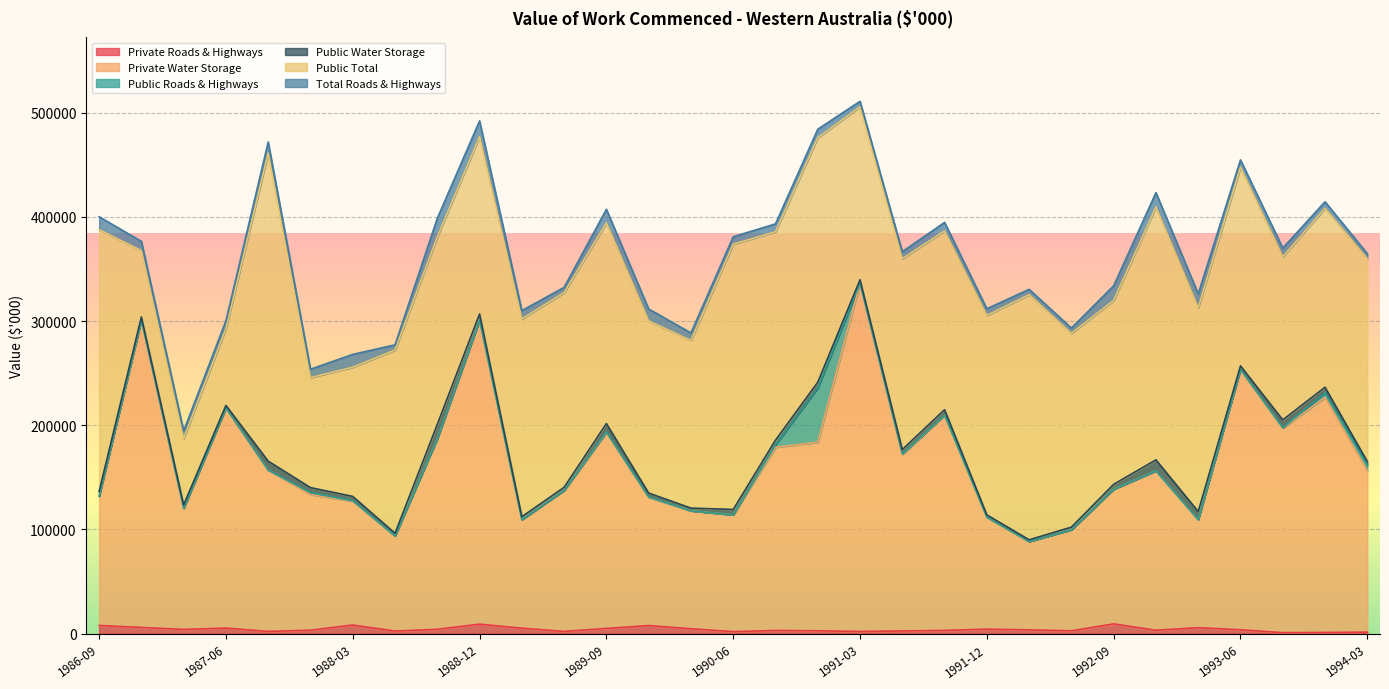

Reading left to right, extract all data points from this chart.

Private Roads & Highways: 1986-09=7801	1986-12=5908	1987-03=4024	1987-06=5257	1987-09=2102	1987-12=3248	1988-03=8245	1988-06=2443	1988-09=4163	1988-12=9058	1989-03=5195	1989-06=2100	1989-09=4982	1989-12=7727	1990-03=4653	1990-06=1903	1990-09=2993	1990-12=2707	1991-03=2059	1991-06=2564	1991-09=3053	1991-12=4281	1992-03=3574	1992-06=2673	1992-09=9346	1992-12=3232	1993-03=5684	1993-06=3698	1993-09=907	1993-12=1082	1994-03=1434
Private Water Storage: 1986-09=124015	1986-12=295089	1987-03=116267	1987-06=211385	1987-09=154933	1987-12=130286	1988-03=118840	1988-06=91293	1988-09=182828	1988-12=291758	1989-03=104174	1989-06=135380	1989-09=187974	1989-12=122955	1990-03=113234	1990-06=112074	1990-09=175844	1990-12=180990	1991-03=334349	1991-06=169474	1991-09=206500	1991-12=107472	1992-03=84865	1992-06=96993	1992-09=129270	1992-12=153011	1993-03=103757	1993-06=249882	1993-09=196577	1993-12=225565	1994-03=154790
Public Roads & Highways: 1986-09=40	1986-12=62	1987-03=49	1987-06=29	1987-09=0	1987-12=1768	1988-03=493	1988-06=1	1988-09=70	1988-12=0	1989-03=0	1989-06=0	1989-09=600	1989-12=500	1990-03=1	1990-06=0	1990-09=2265	1990-12=52100	1991-03=0	1991-06=484	1991-09=240	1991-12=0	1992-03=10	1992-06=0	1992-09=0	1992-12=0	1993-03=0	1993-06=0	1993-09=153	1993-12=4615	1994-03=5467
Public Water Storage: 1986-09=4606	1986-12=2982	1987-03=3246	1987-06=2360	1987-09=8505	1987-12=4859	1988-03=4109	1988-06=2549	1988-09=13811	1988-12=6052	1989-03=2835	1989-06=2972	1989-09=8088	1989-12=3748	1990-03=2569	1990-06=5220	1990-09=4606	1990-12=5527	1991-03=3303	1991-06=4179	1991-09=5158	1991-12=2198	1992-03=1586	1992-06=2515	1992-09=4718	1992-12=10560	1993-03=7712	1993-06=3412	1993-09=7519	1993-12=5253	1994-03=3503
Public Total: 1986-09=251336	1986-12=63644	1987-03=63701	1987-06=73712	1987-09=295814	1987-12=105574	1988-03=124026	1988-06=175955	1988-09=179923	1988-12=170231	1989-03=189865	1989-06=186907	1989-09=192620	1989-12=165263	1990-03=160973	1990-06=254648	1990-09=200075	1990-12=234666	1991-03=165976	1991-06=183212	1991-09=171638	1991-12=191432	1992-03=235336	1992-06=185972	1992-09=176513	1992-12=242775	1993-03=195627	1993-06=190737	1993-09=156556	1993-12=171748	1994-03=194663
Total Roads & Highways: 1986-09=12407	1986-12=8890	1987-03=7270	1987-06=7617	1987-09=10607	1987-12=8107	1988-03=12354	1988-06=4992	1988-09=17974	1988-12=15110	1989-03=8031	1989-06=5072	1989-09=13070	1989-12=11474	1990-03=7222	1990-06=7123	1990-09=7600	1990-12=8234	1991-03=5363	1991-06=6743	1991-09=8211	1991-12=6478	1992-03=5160	1992-06=5188	1992-09=14064	1992-12=13792	1993-03=13396	1993-06=7110	1993-09=8426	1993-12=6335	1994-03=4937